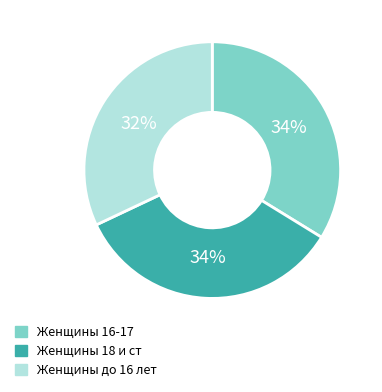

Between Женщины 18 и ст and Женщины до 16 лет, which is larger?

Женщины 18 и ст